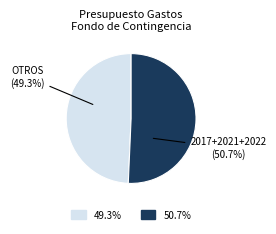

Is there a majority slice in this chart?

Yes